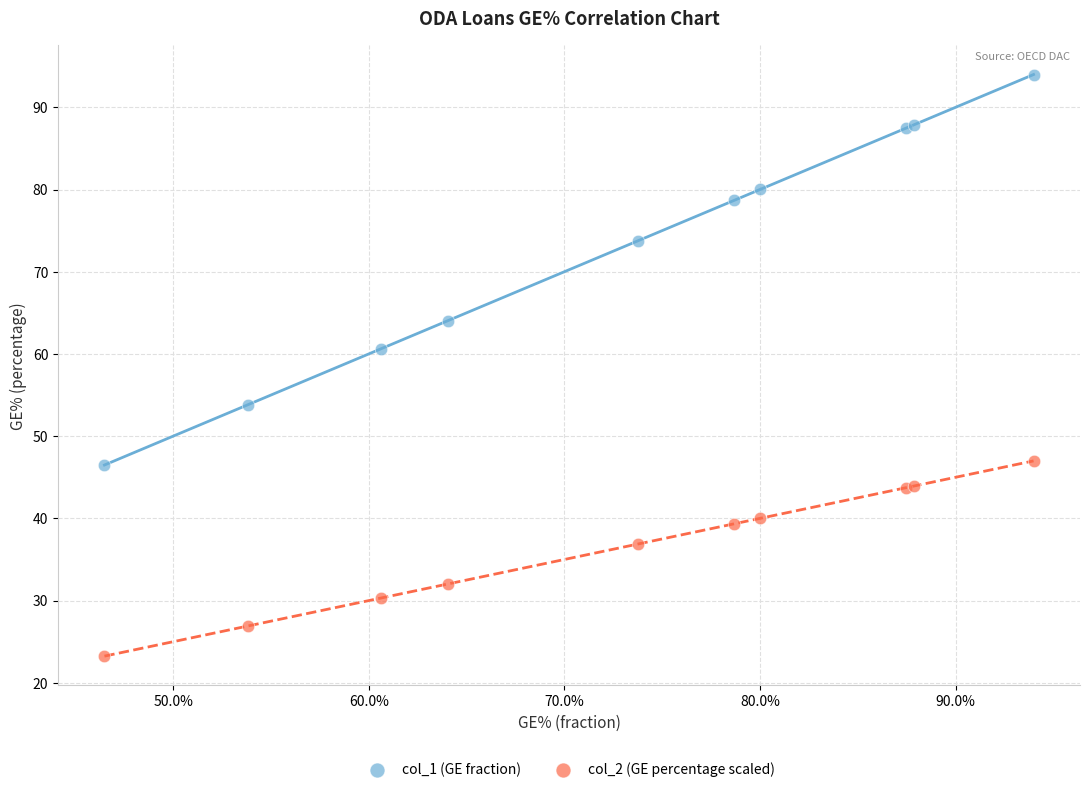

In the col_1 (GE fraction) series, what Y value is closest to 70?

73.7